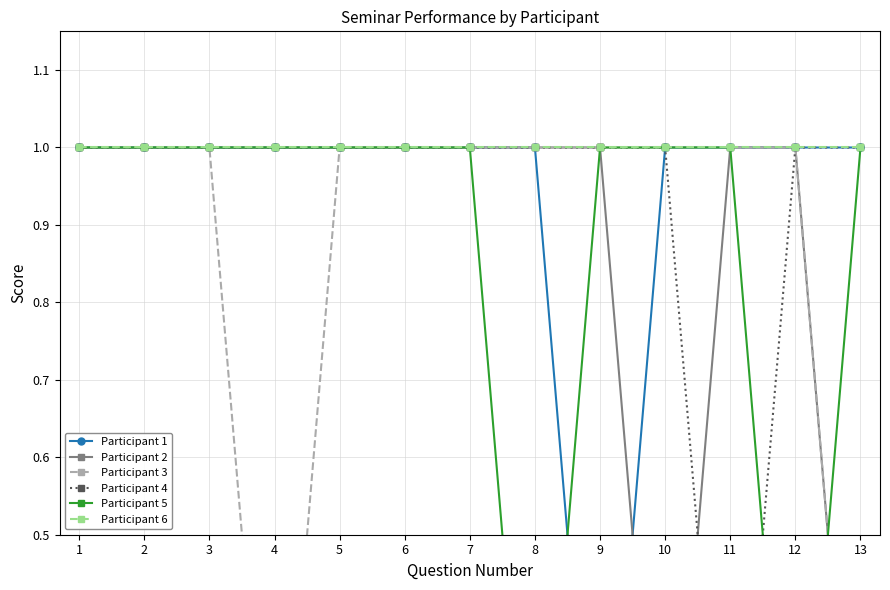

Reading left to right, list all the values displayed in this chart.

Participant 1: 1=1	2=1	3=1	4=1	5=1	6=1	7=1	8=1	9=0	10=1	11=1	12=1	13=1
Participant 2: 1=1	2=1	3=1	4=1	5=1	6=1	7=1	8=1	9=1	10=0	11=1	12=1	13=0
Participant 3: 1=1	2=1	3=1	4=0	5=1	6=1	7=1	8=1	9=1	10=1	11=1	12=1	13=0
Participant 4: 1=1	2=1	3=1	4=1	5=1	6=1	7=1	8=1	9=1	10=1	11=0	12=1	13=1
Participant 5: 1=1	2=1	3=1	4=1	5=1	6=1	7=1	8=0	9=1	10=1	11=1	12=0	13=1
Participant 6: 1=1	2=1	3=1	4=1	5=1	6=1	7=1	8=1	9=1	10=1	11=1	12=1	13=1